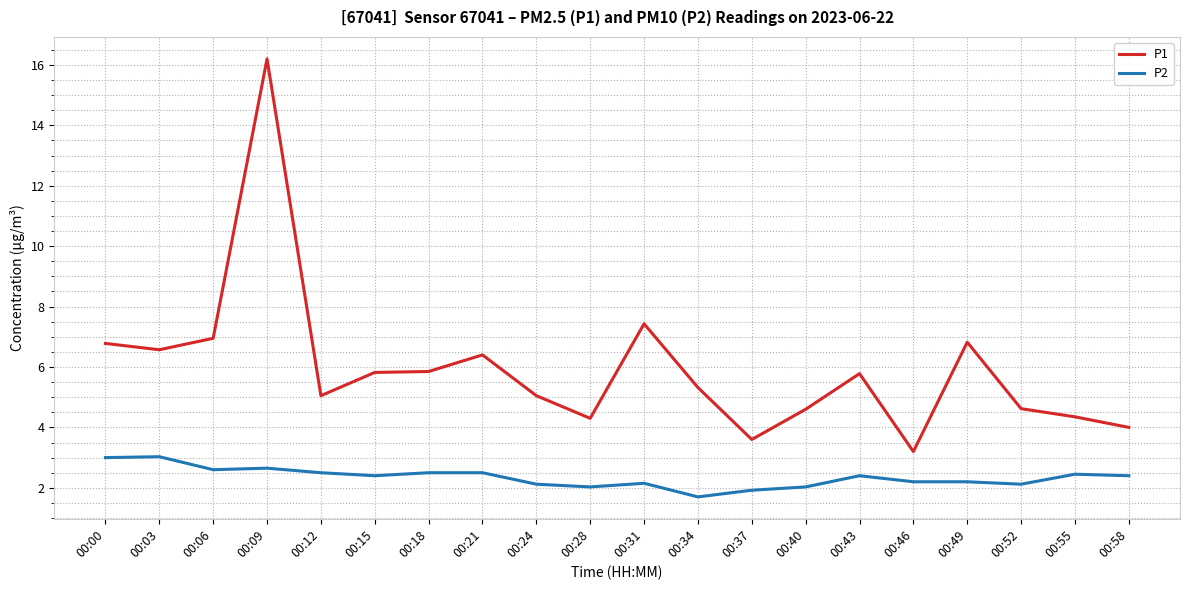

True or false: P1 and P2 cross at least once.

False